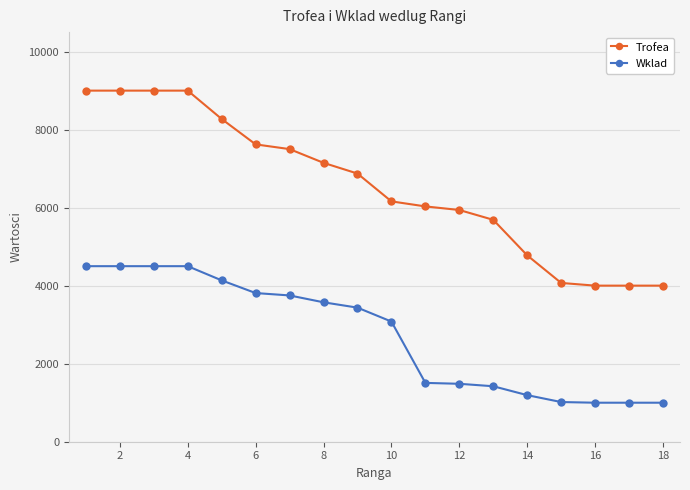

Which series has the largest total across all categories?

Trofea